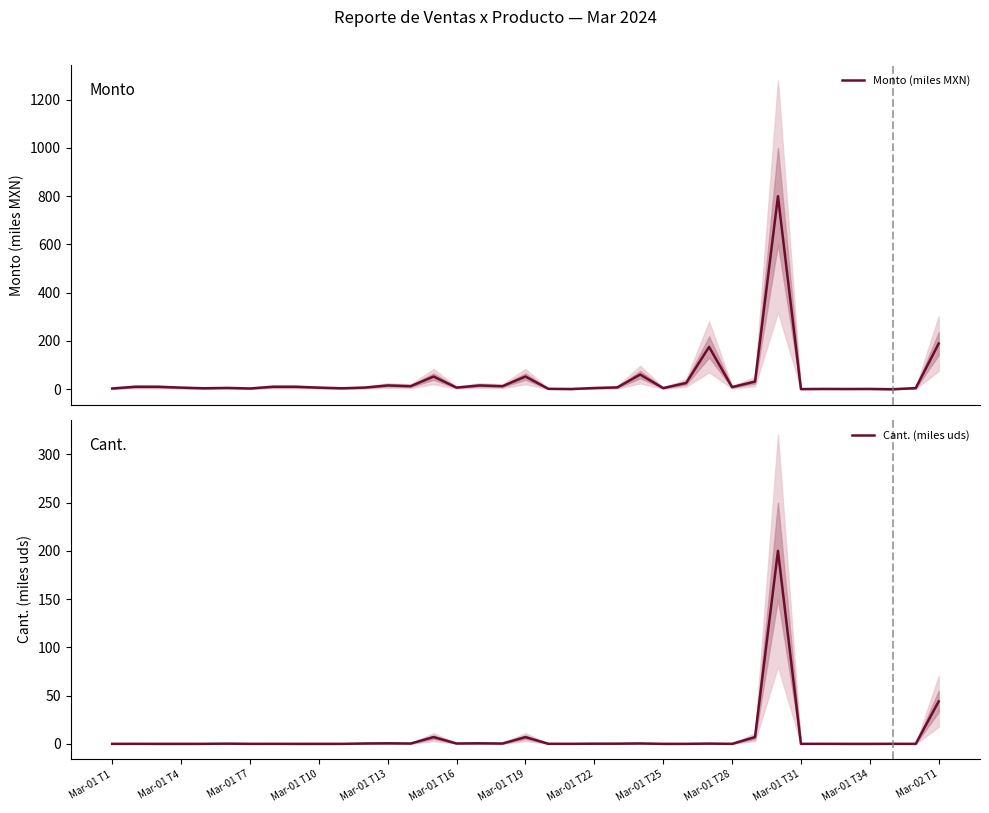

The value of Monto (miles MXN) at Mar-01 T31 is 1.1. True or false?

False